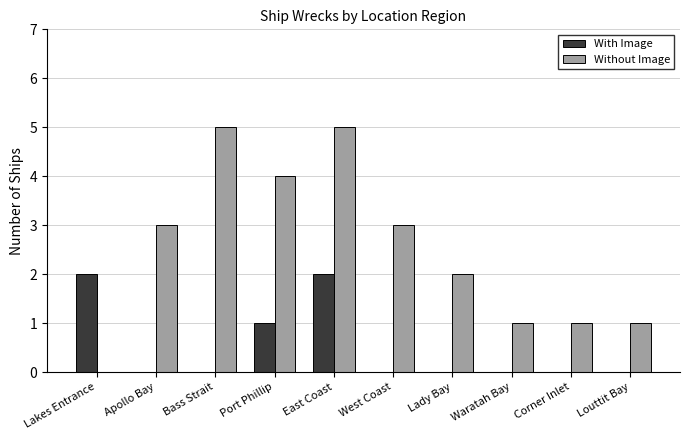

What is the sum of all With Image values?

5